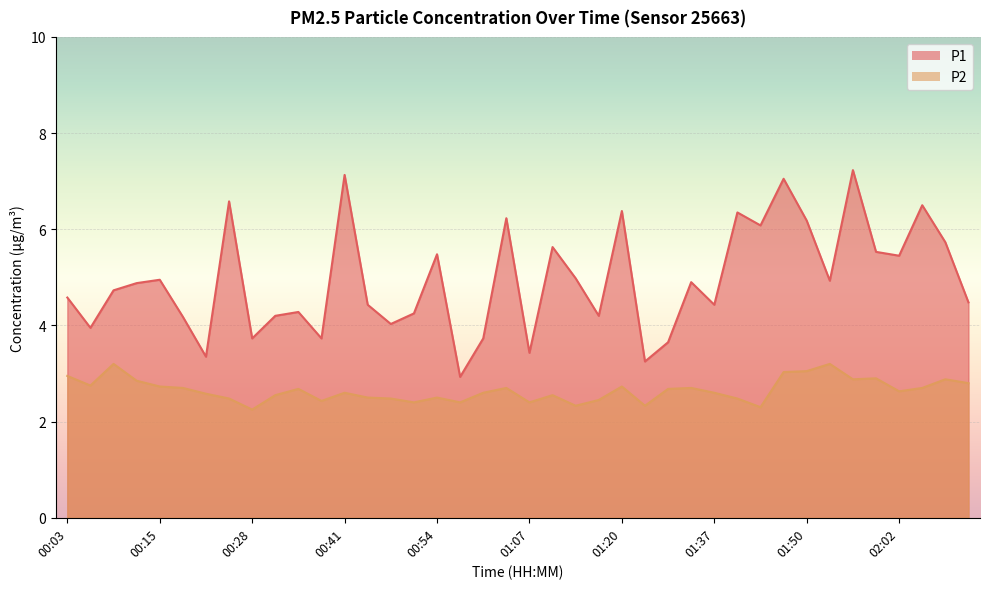

Rank the categories by P2 value from highest to lowest.

00:09, 01:53, 01:50, 01:46, 00:03, 01:59, 01:56, 02:09, 00:12, 02:12, 00:06, 00:15, 01:20, 00:19, 01:04, 01:33, 02:06, 00:35, 01:30, 02:02, 00:41, 01:00, 01:37, 00:22, 00:31, 01:10, 00:44, 00:54, 00:25, 00:47, 01:40, 01:17, 00:38, 00:51, 00:57, 01:07, 01:13, 01:27, 01:43, 00:28